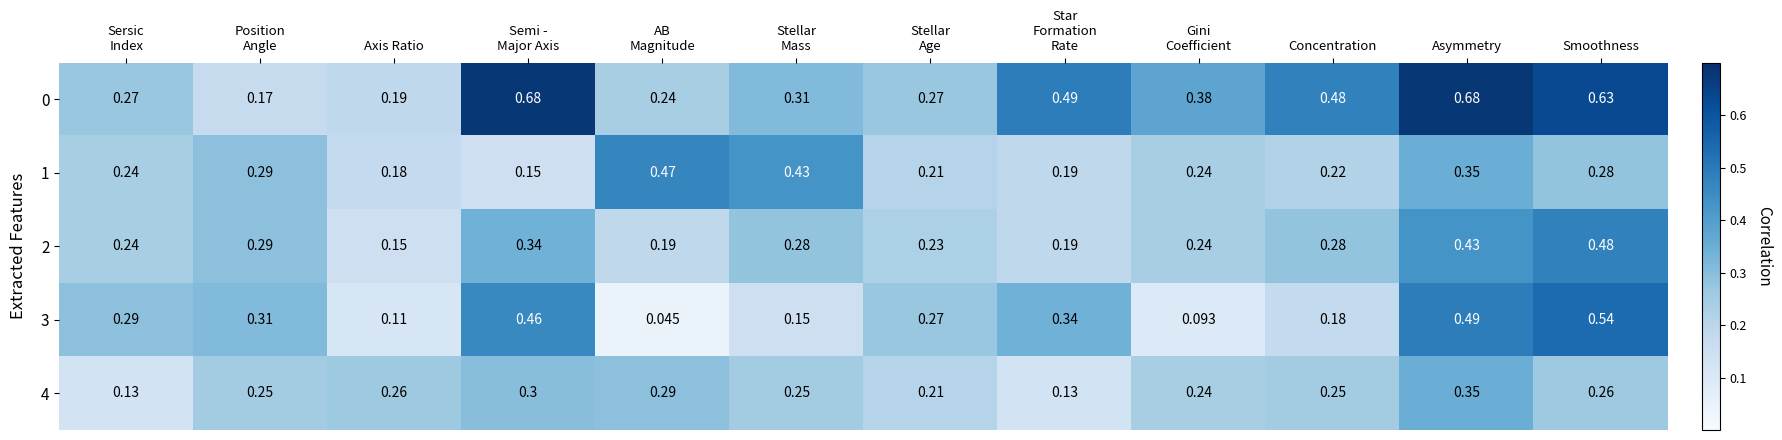

Which category has the lowest value across all series?

AB
Magnitude